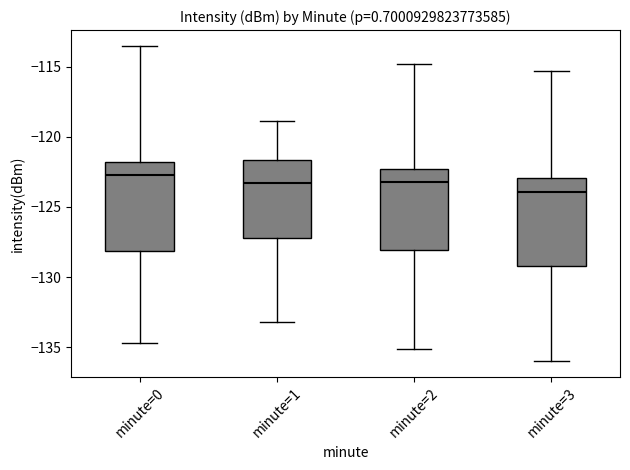

Where does the lower whisker of the box for minute=1 end on the y-axis? The values are not printed on the chart, so give them approximately, as read against the axis.

-133.0